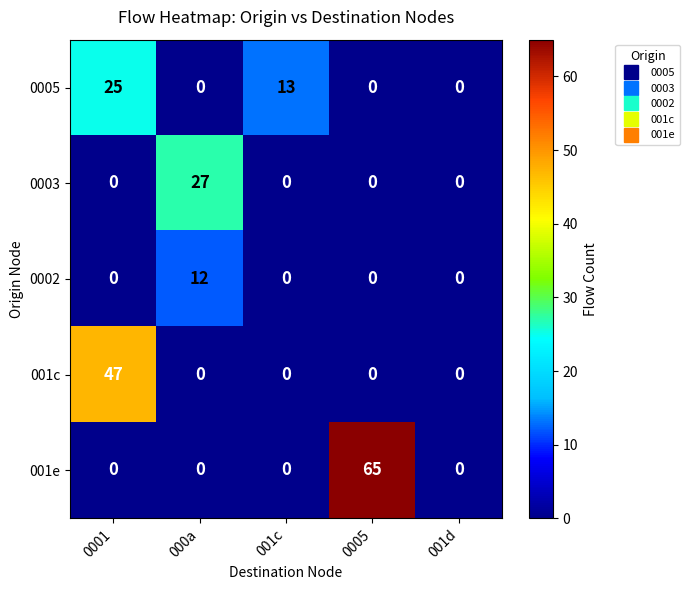

Is it true that 001e equals -22 at 0001?

False